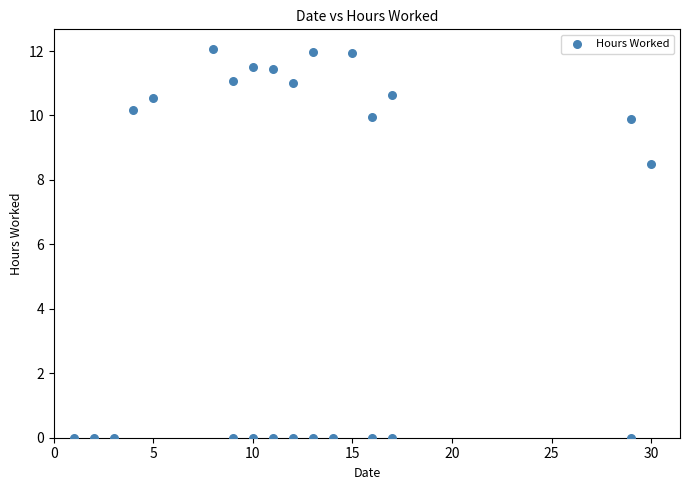

What Y value in the scatter plot is closest to 6?

8.5